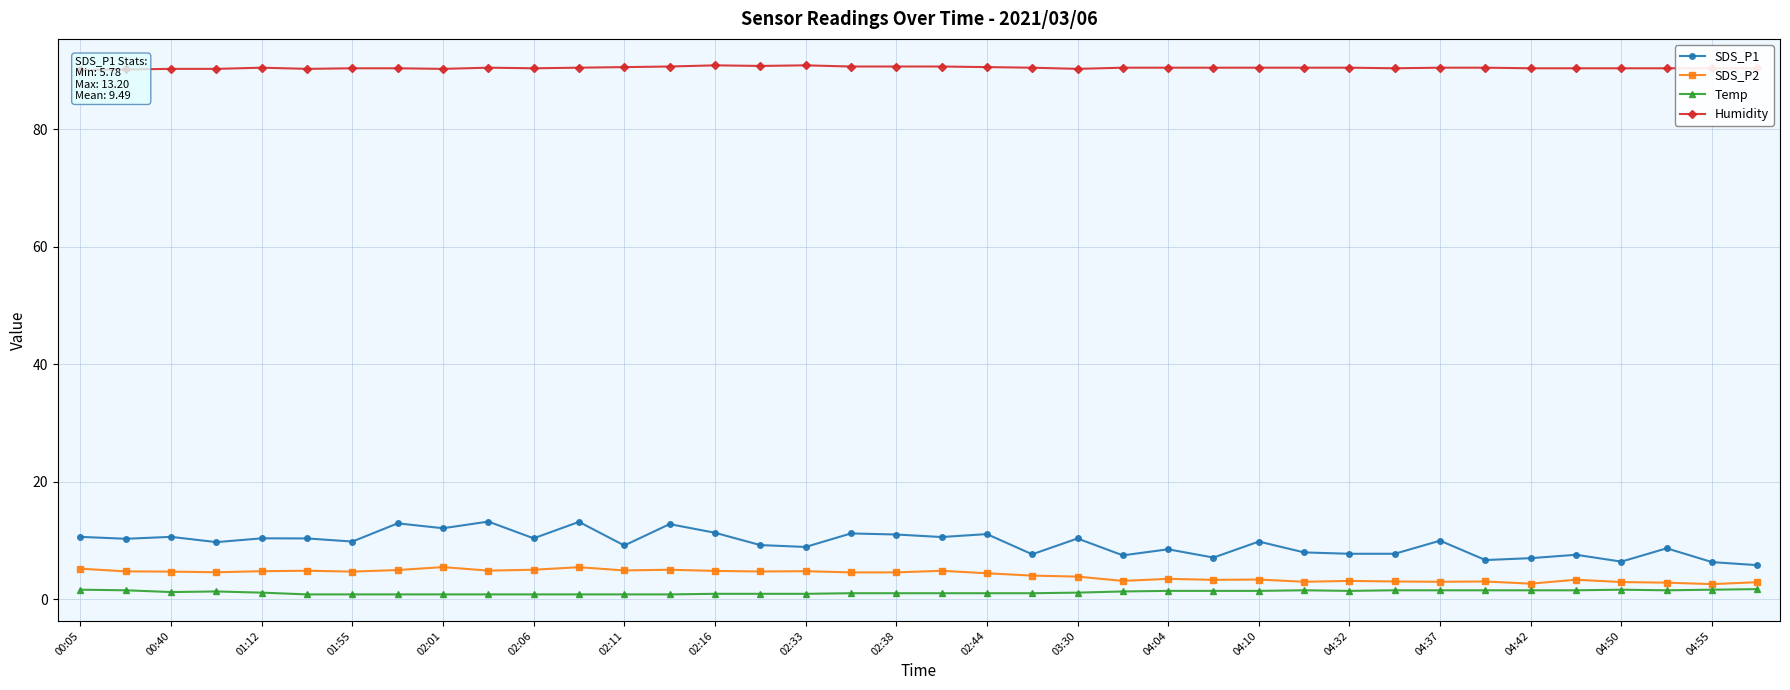

Rank the series by their maximum value, from highest to lowest.

Humidity, SDS_P1, SDS_P2, Temp